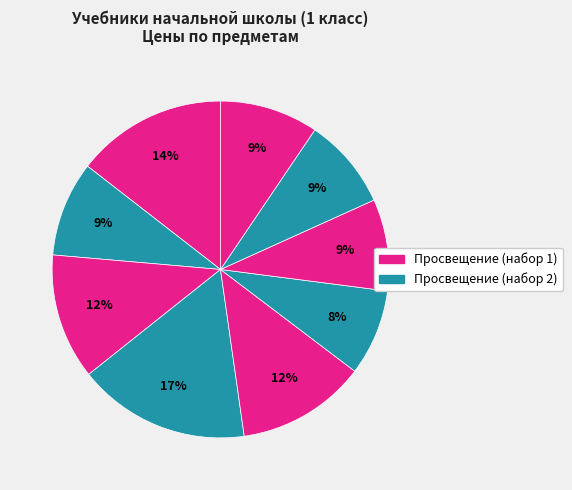

Count the number of slices in the pie.

9